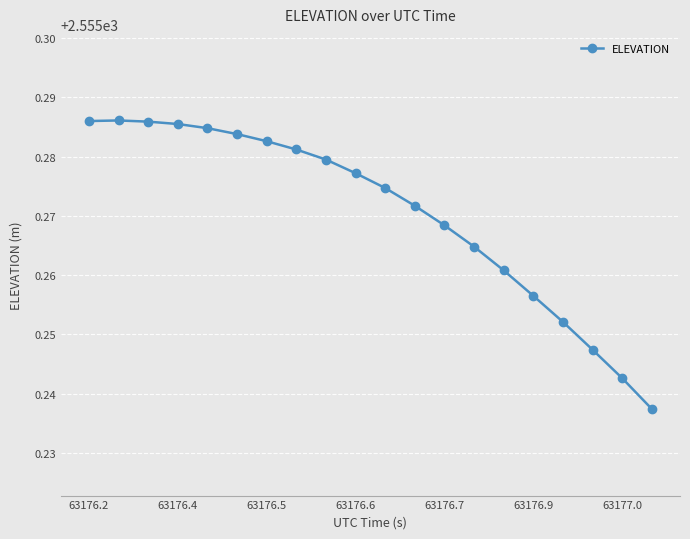

How many values are between 2555 and 2556?

20